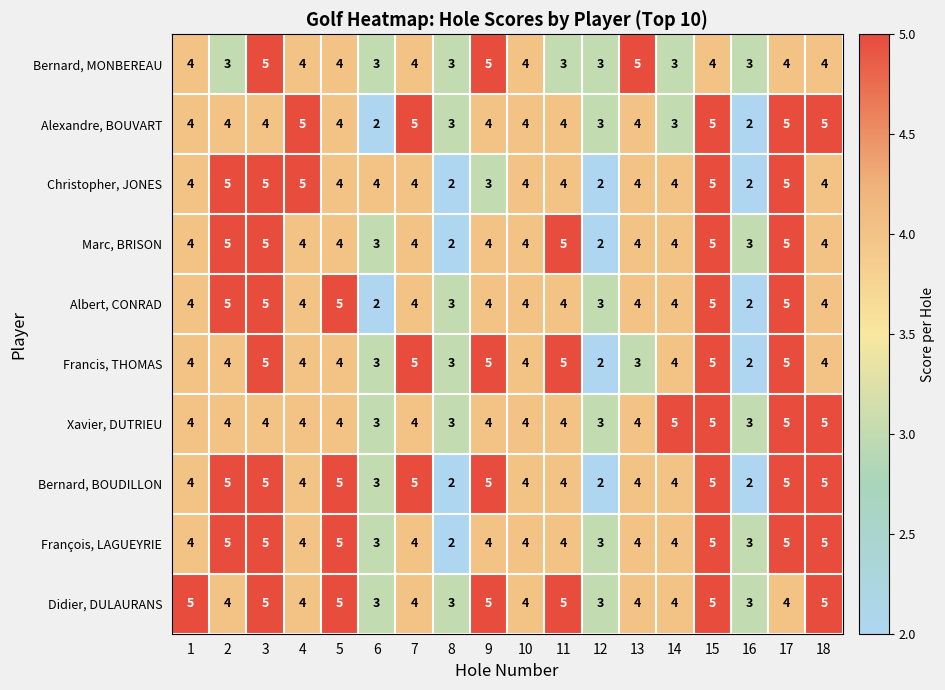

The Albert, CONRAD series shows 3 at 11. True or false?

False